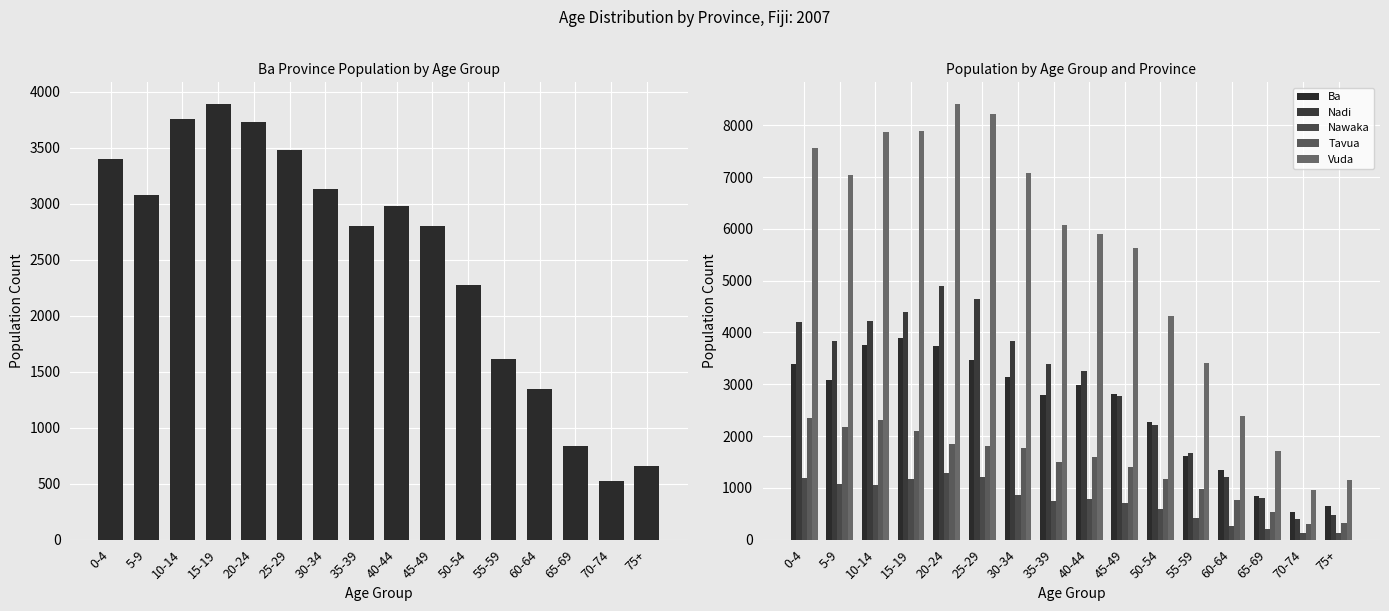

At how many categories does at least one series exceed 6621?

7